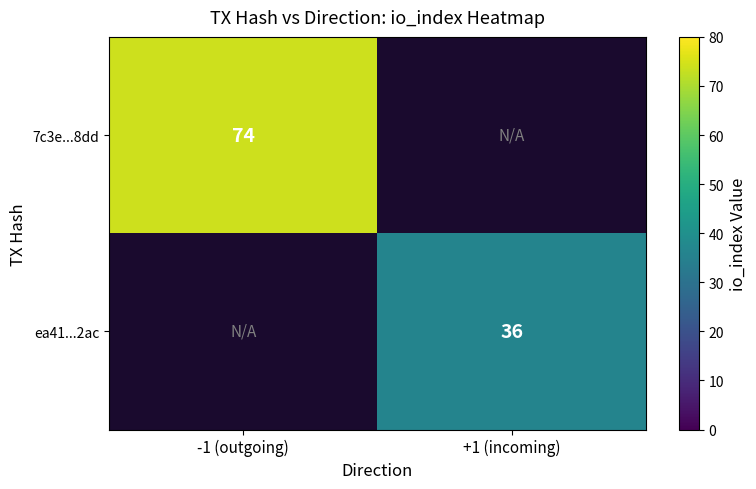

How many series are shown in this chart?

2